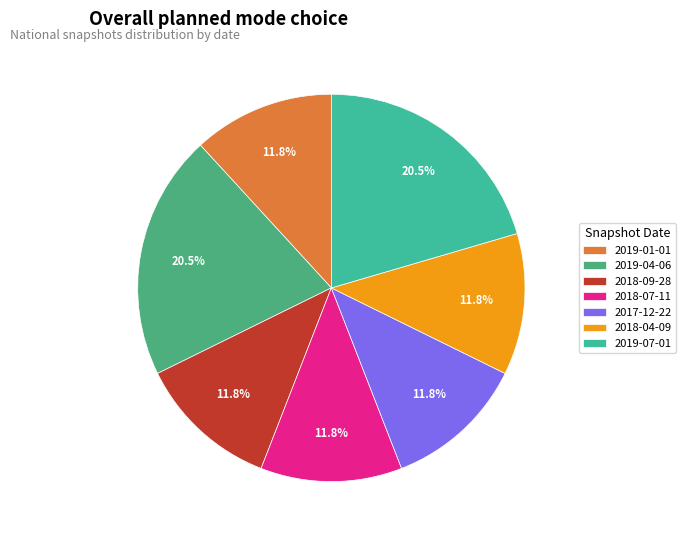

How many segments does this pie chart have?

7